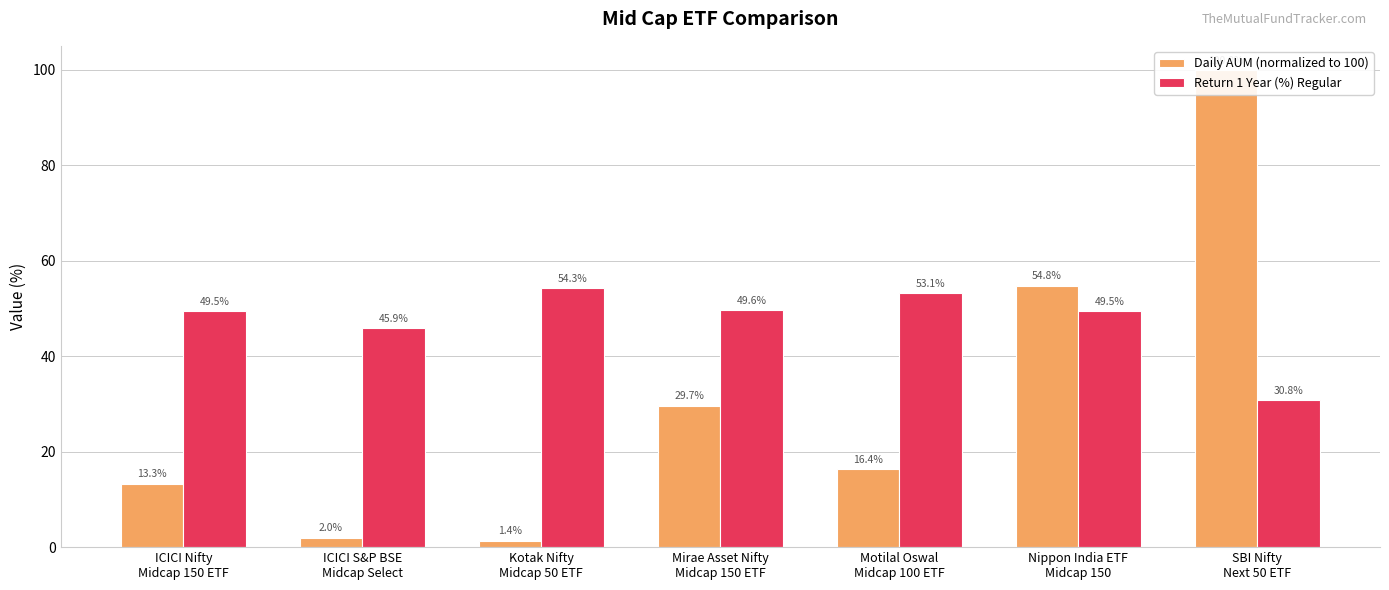

How many categories are shown in the chart?

7